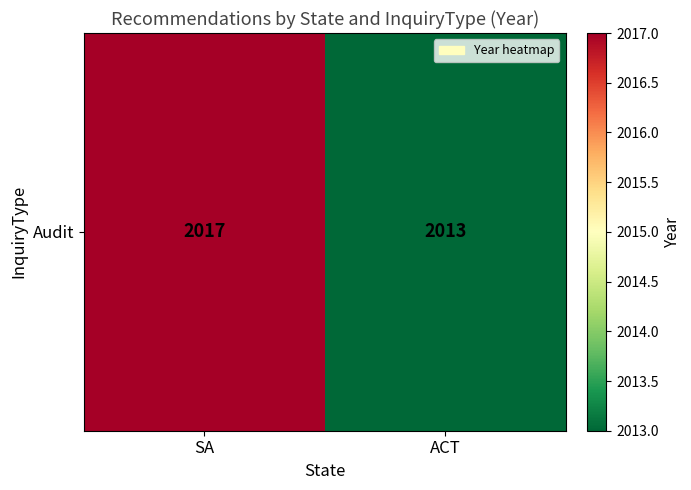

What value does the data have at ACT?

2013